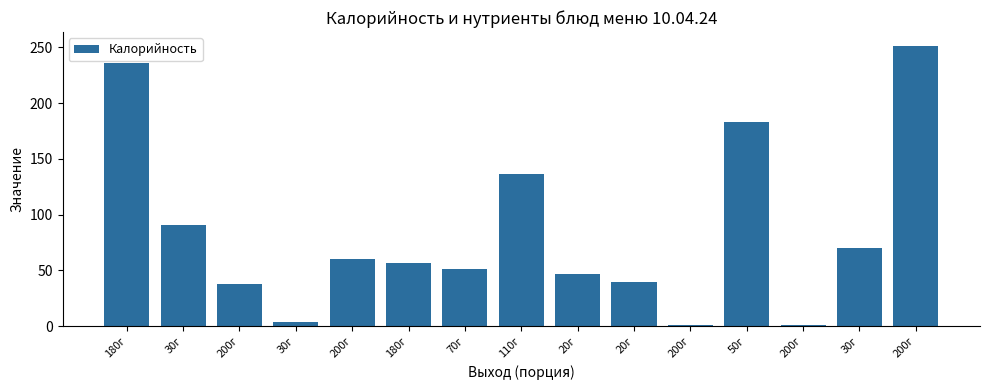

What is the minimum value shown in the chart?

1.4